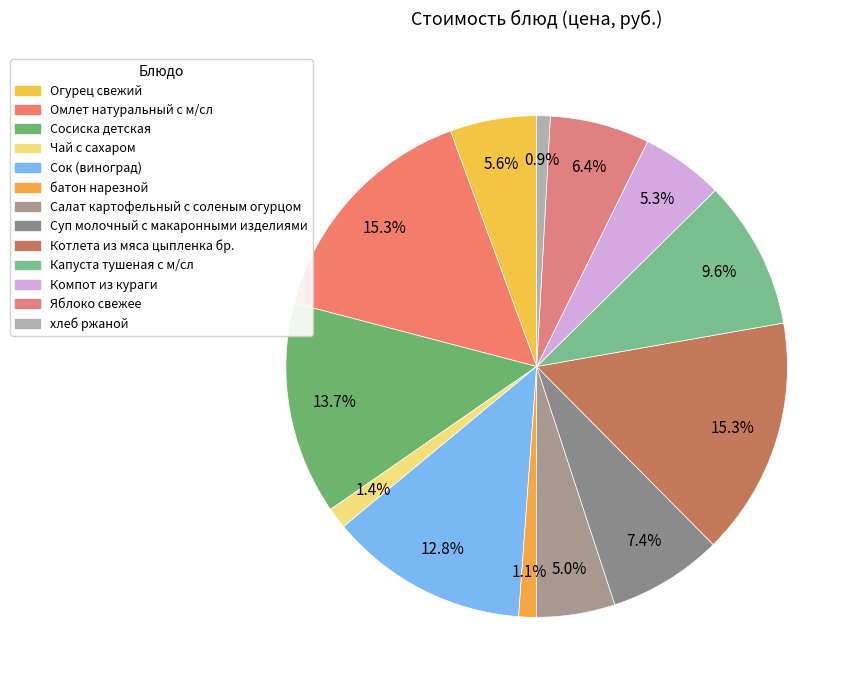

What is the change in value from Огурец свежий to Чай с сахаром?

-6.2